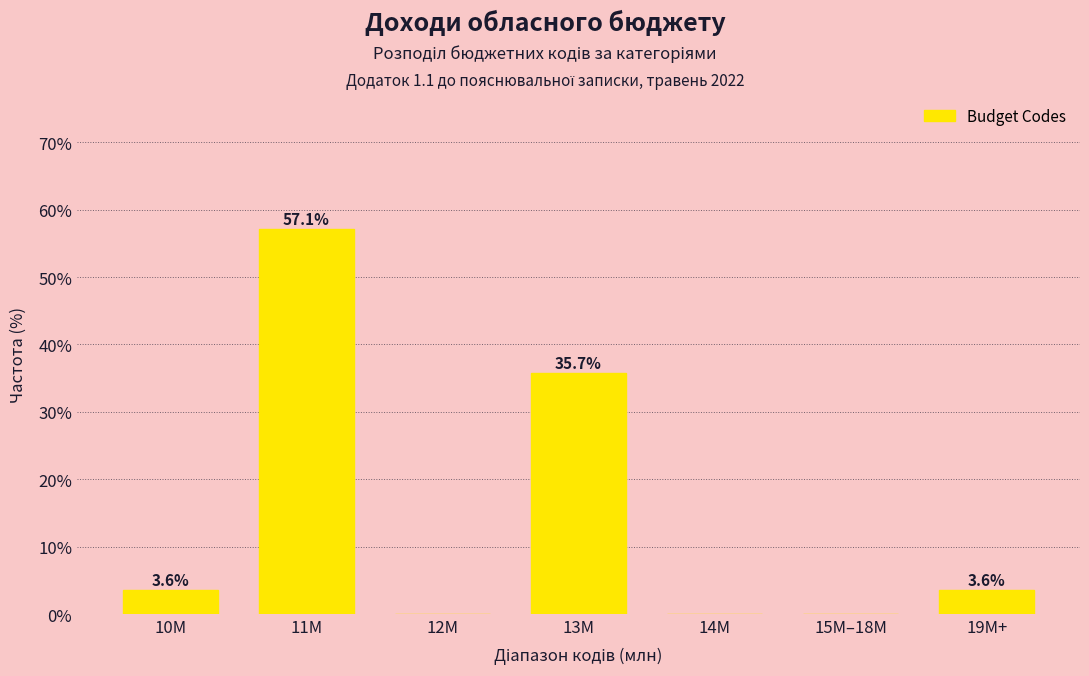

Reading right to left, what are all the values shown in this chart?

19M+=3.6	15M–18M=0.0	14M=0.0	13M=35.7	12M=0.0	11M=57.1	10M=3.6